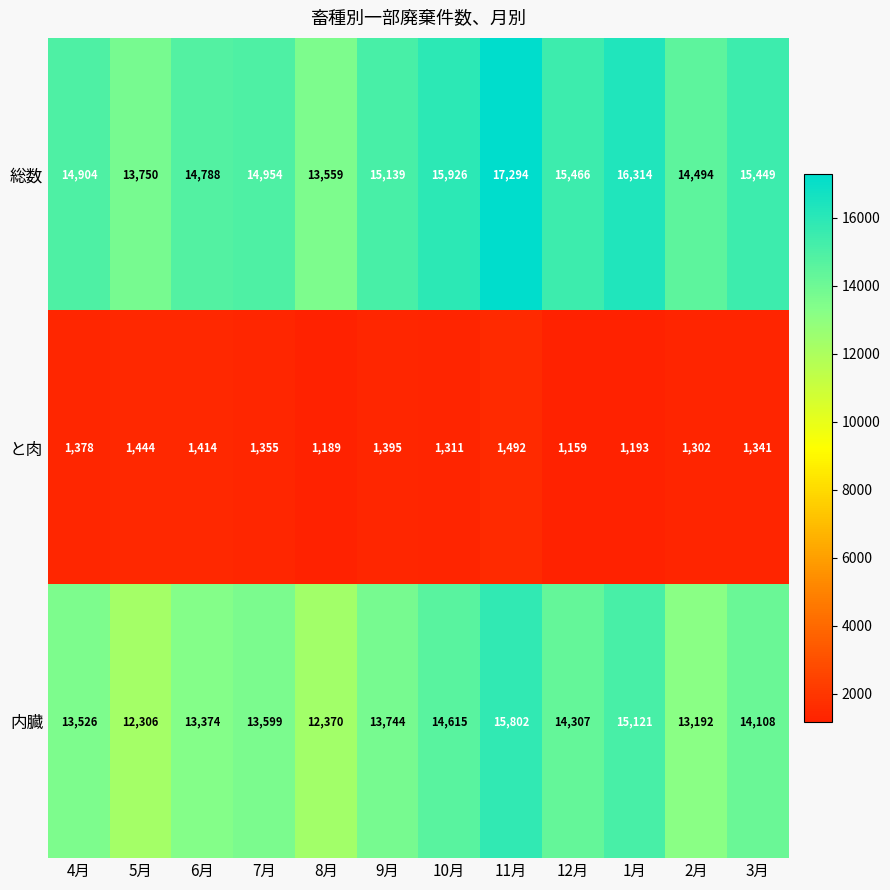

At how many categories does at least one series exceed 16688?

1